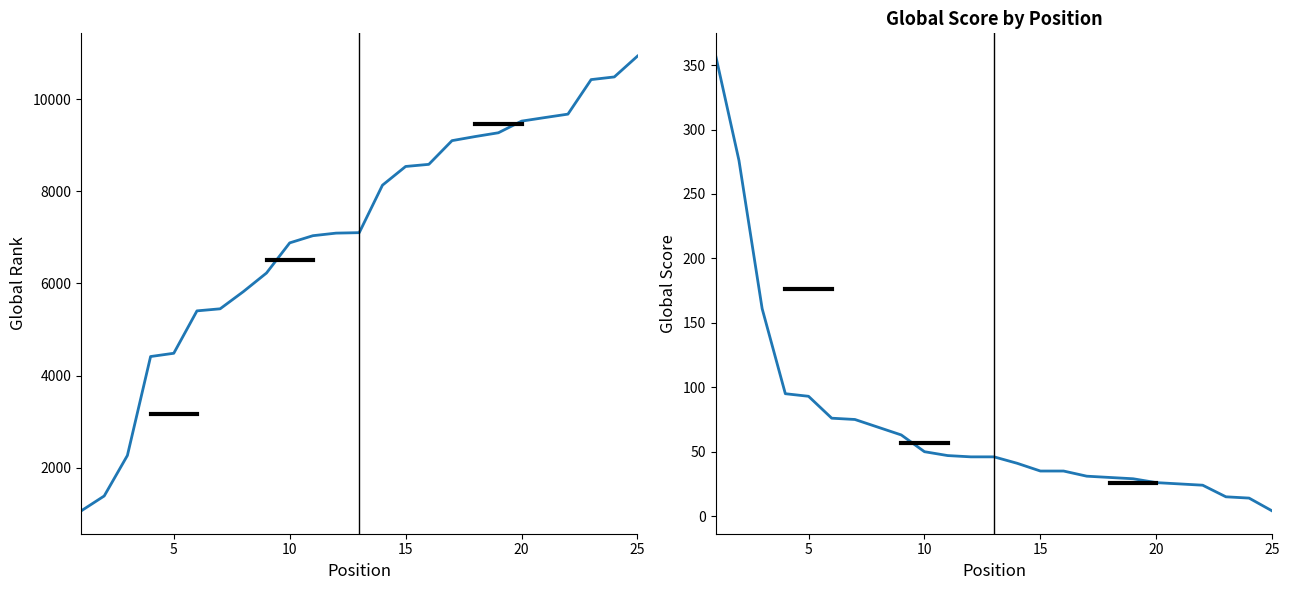

True or false: Global Score has a value of 13 at 11.

False